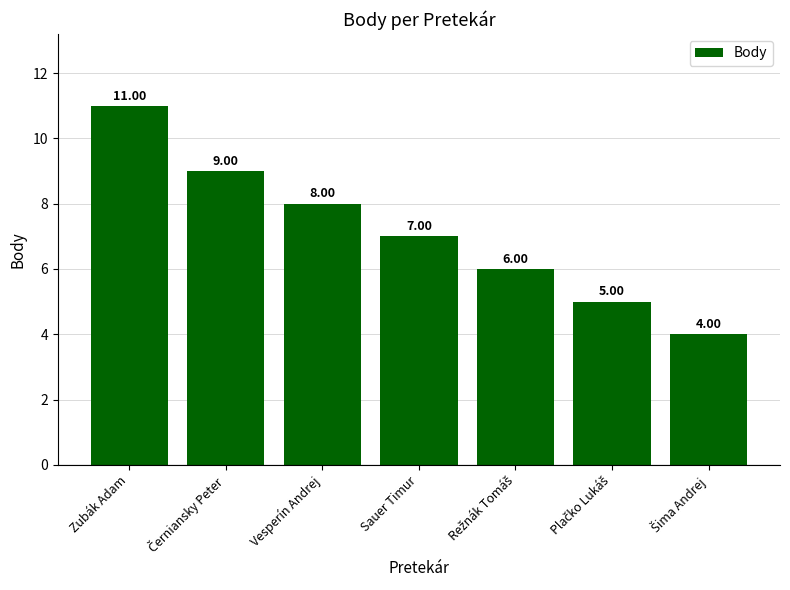

What is the label of the 5th bar from the right?

Vesperín Andrej